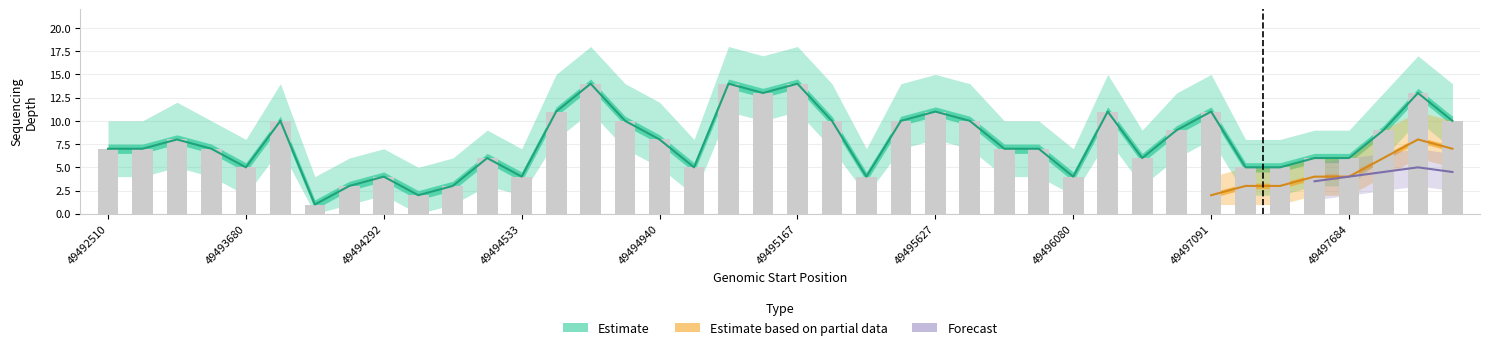

Is it true that depth_upper equals 19 at 49495629?

False